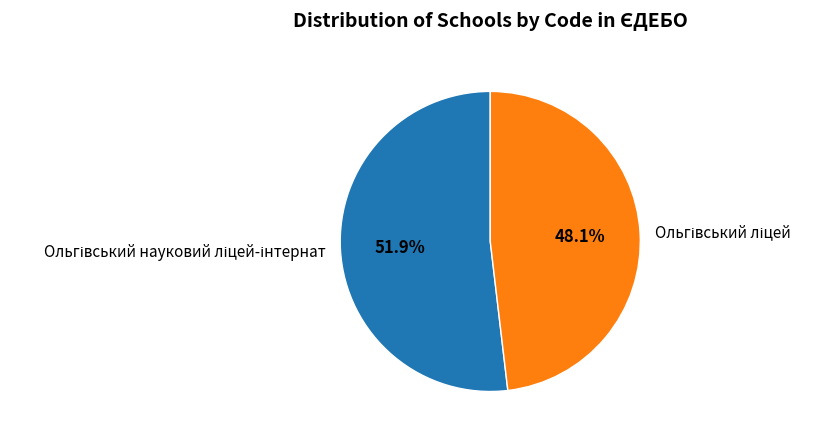

Is there any slice that represents more than half of the pie?

Yes